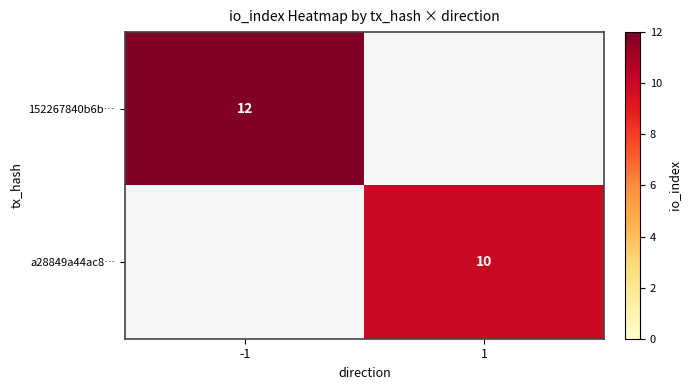

Is it true that 152267840b6b… equals 19 at -1?

False